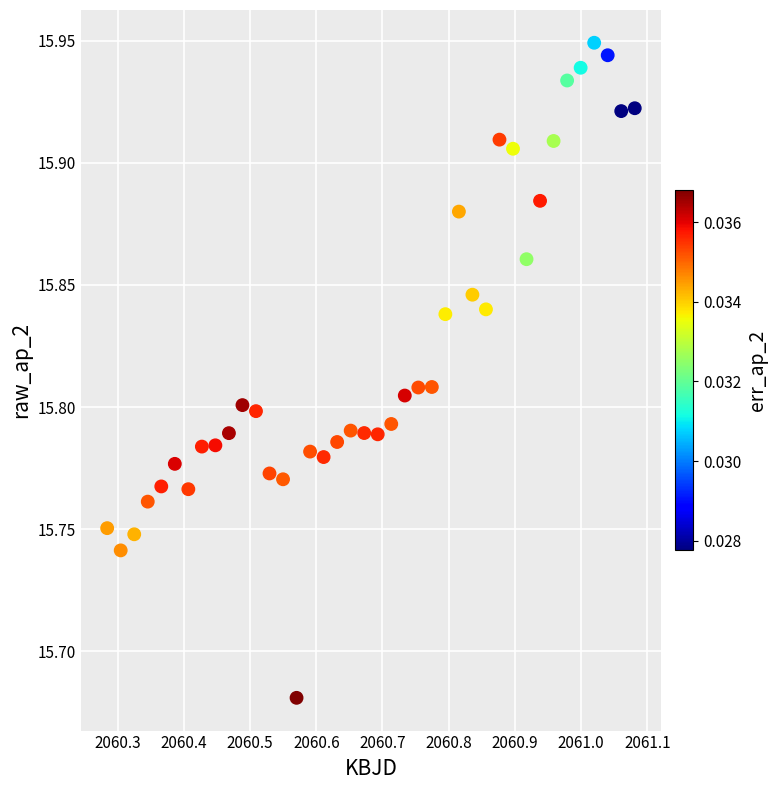

What is the range of Y values (max minus min)?

0.3